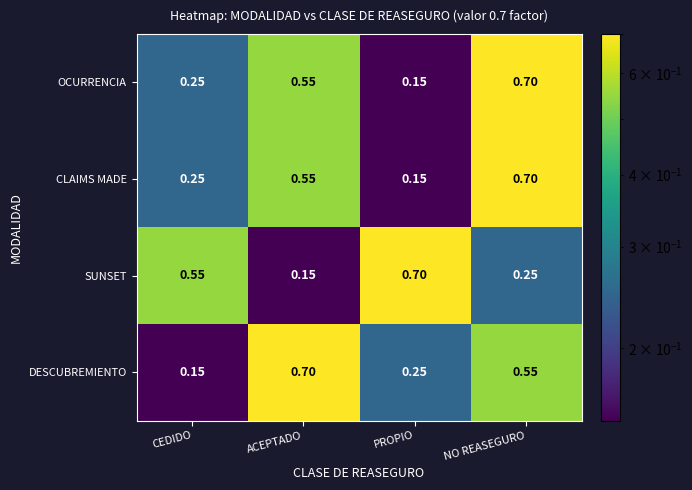

Which category has the highest value in the SUNSET series?

PROPIO